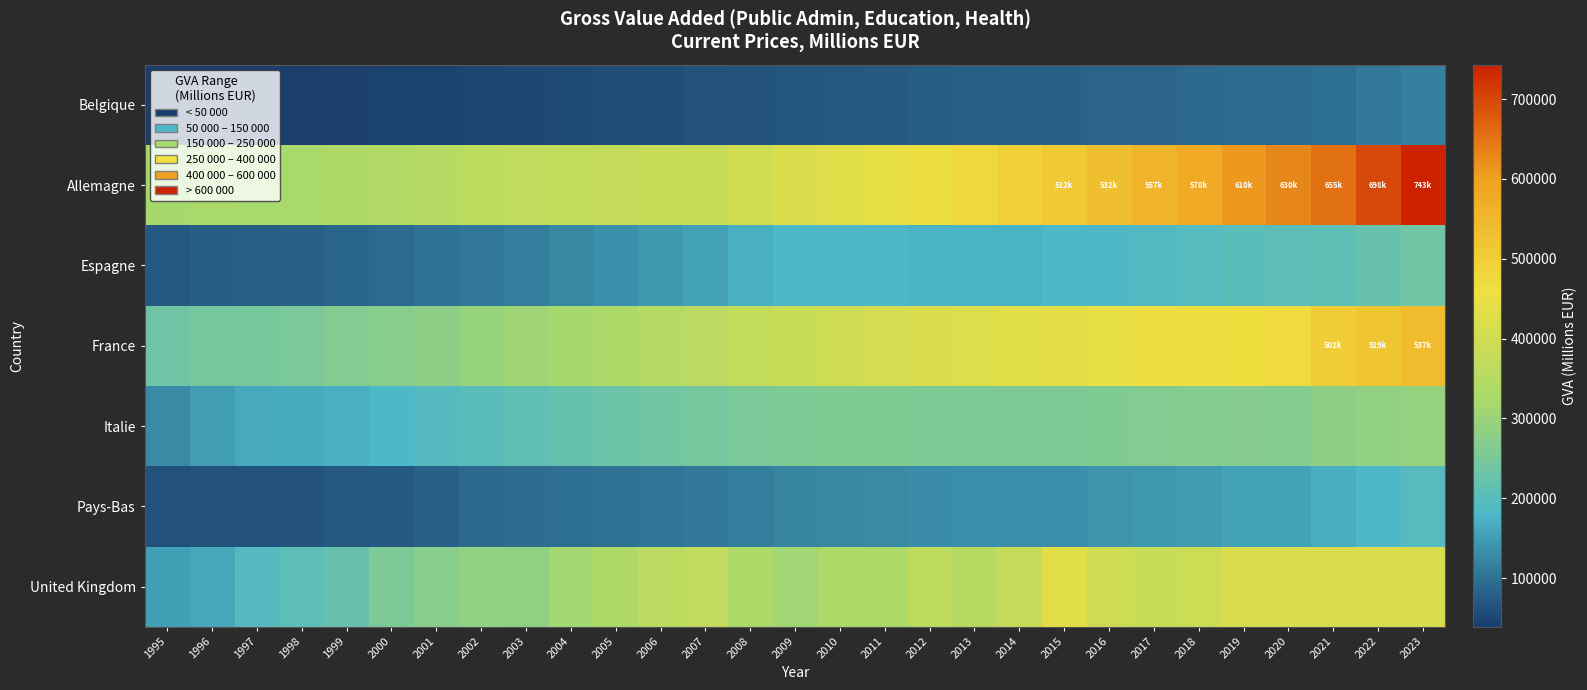

Which series has the largest total across all categories?

Allemagne